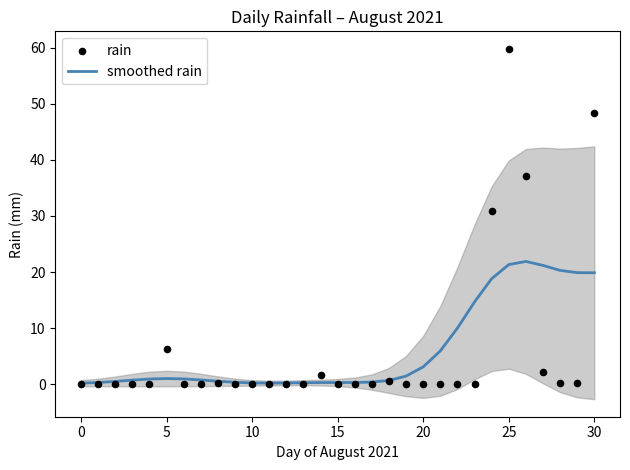

What is the maximum value for smoothed rain?

21.9